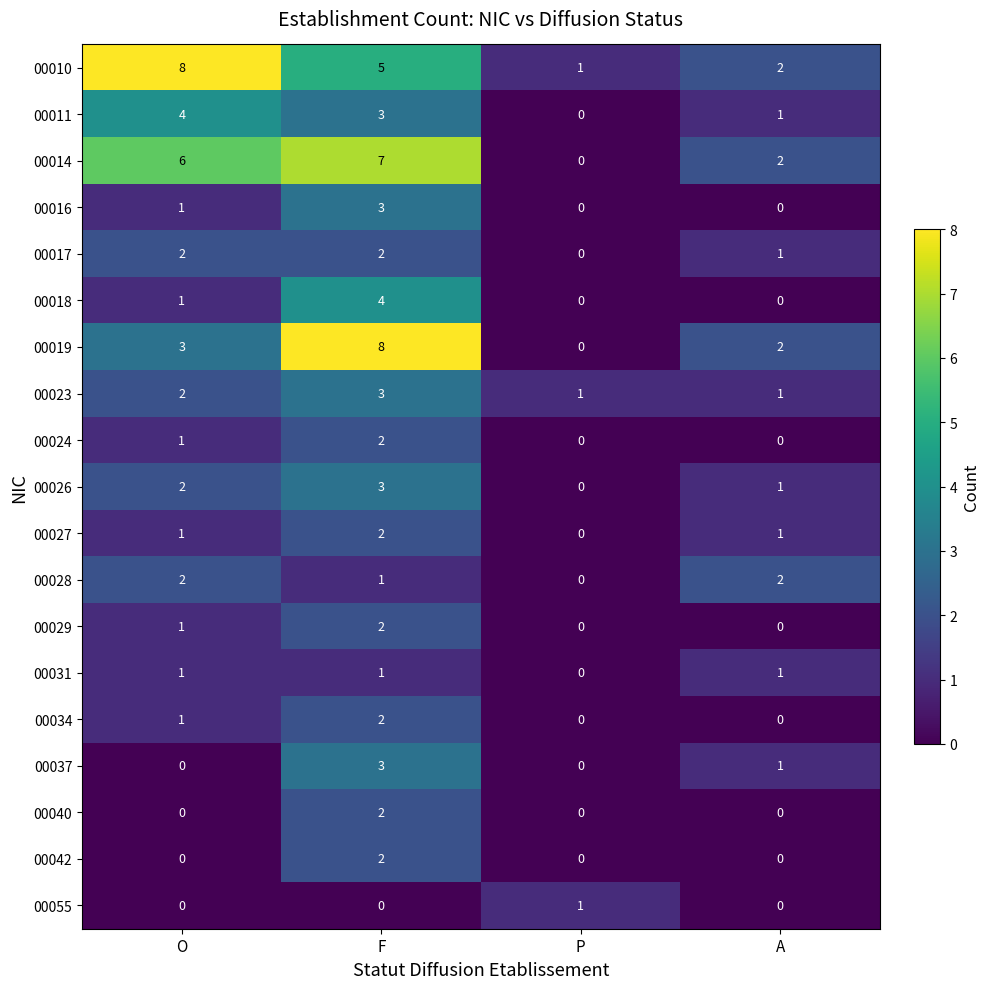

How many data points does each series have?

4